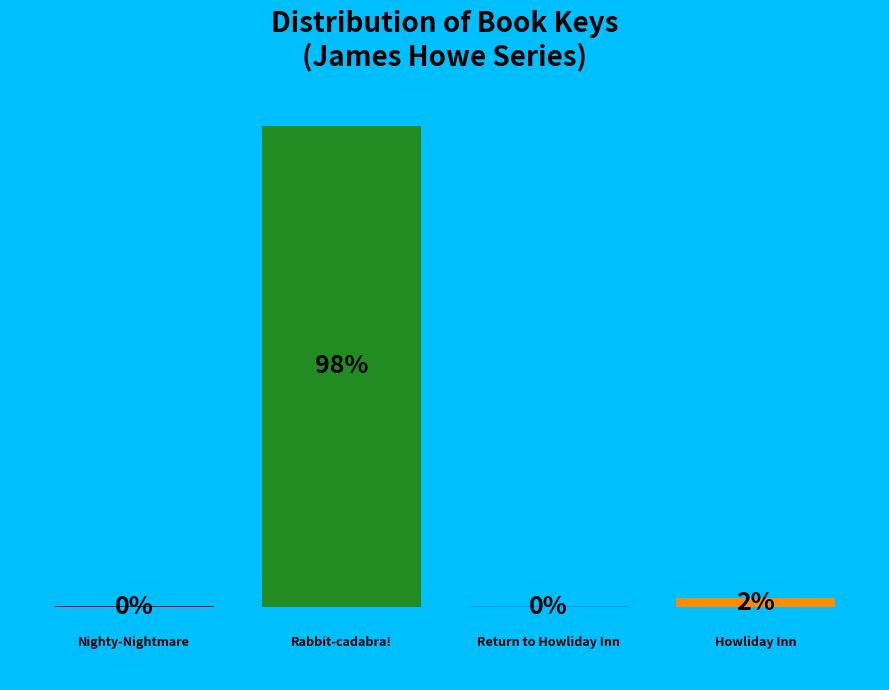

Are the bars horizontal?

No